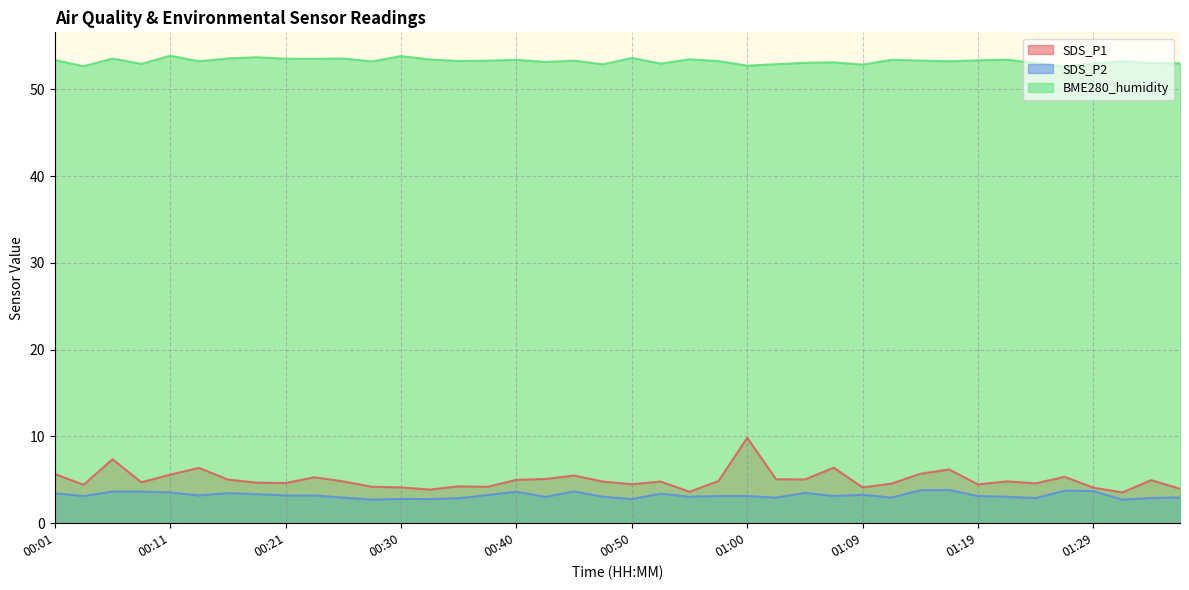

What is the difference between the SDS_P2 values at 01:04 and 00:42?

0.5